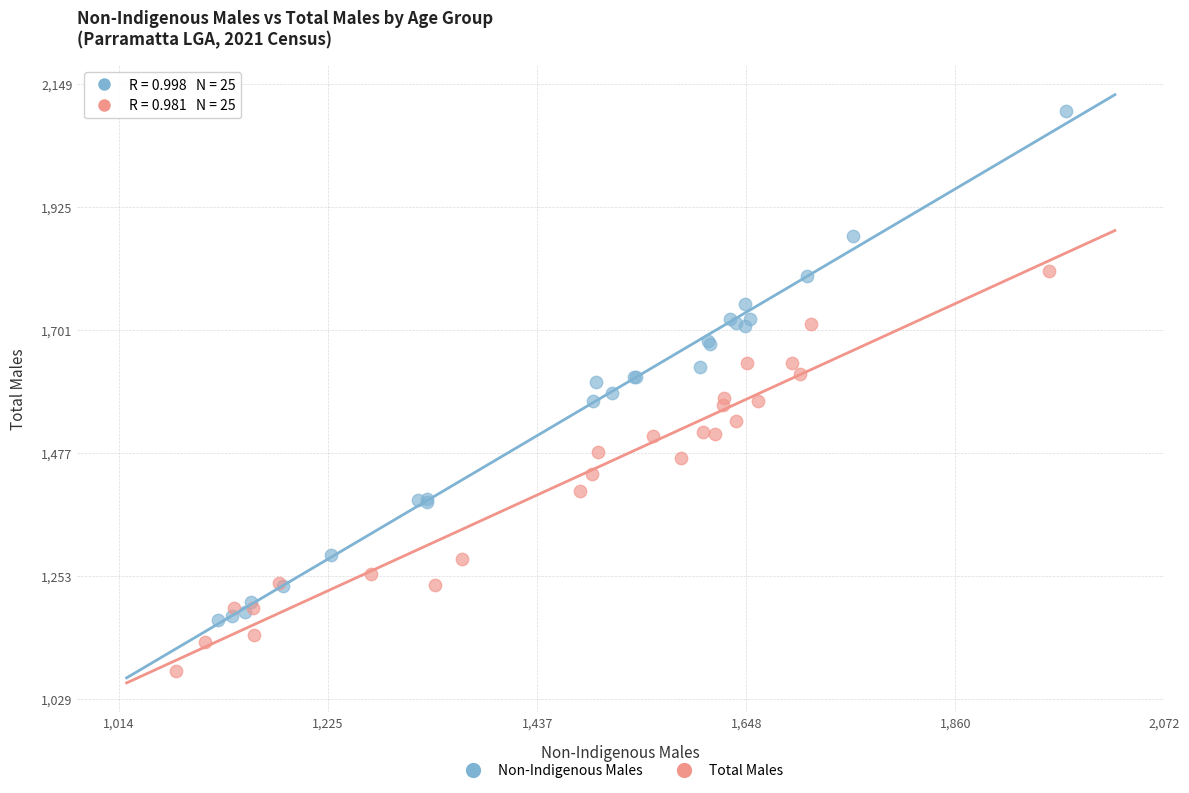

Which series contains the lowest Y value?

Total Males